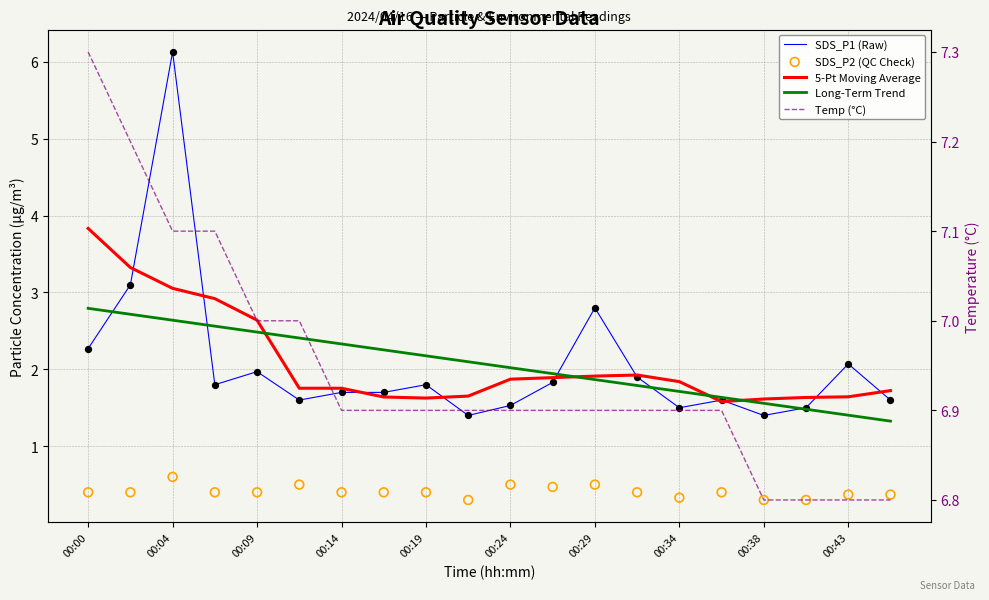

Is the value of SDS_P2 (QC Check) at 17 greater than the value of 5-Pt Moving Average at 13?

No